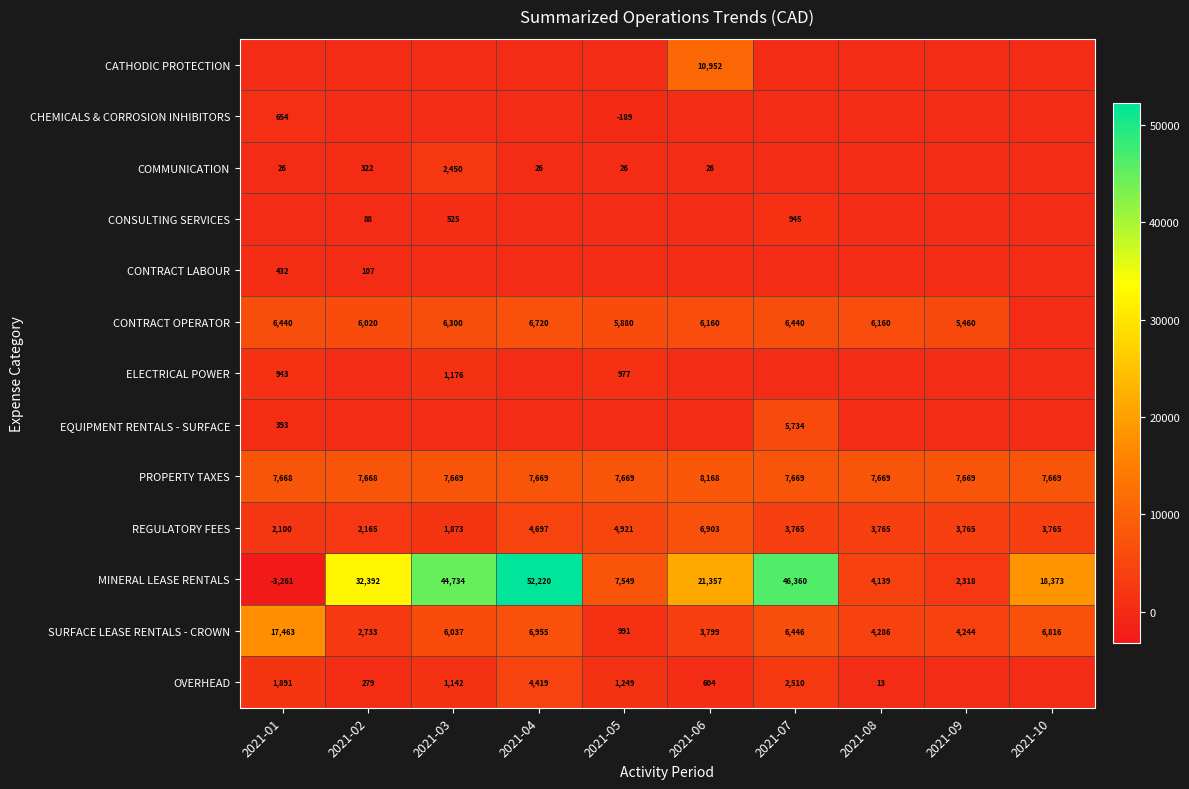

At which label is SURFACE LEASE RENTALS - CROWN closest to 9227?

2021-04